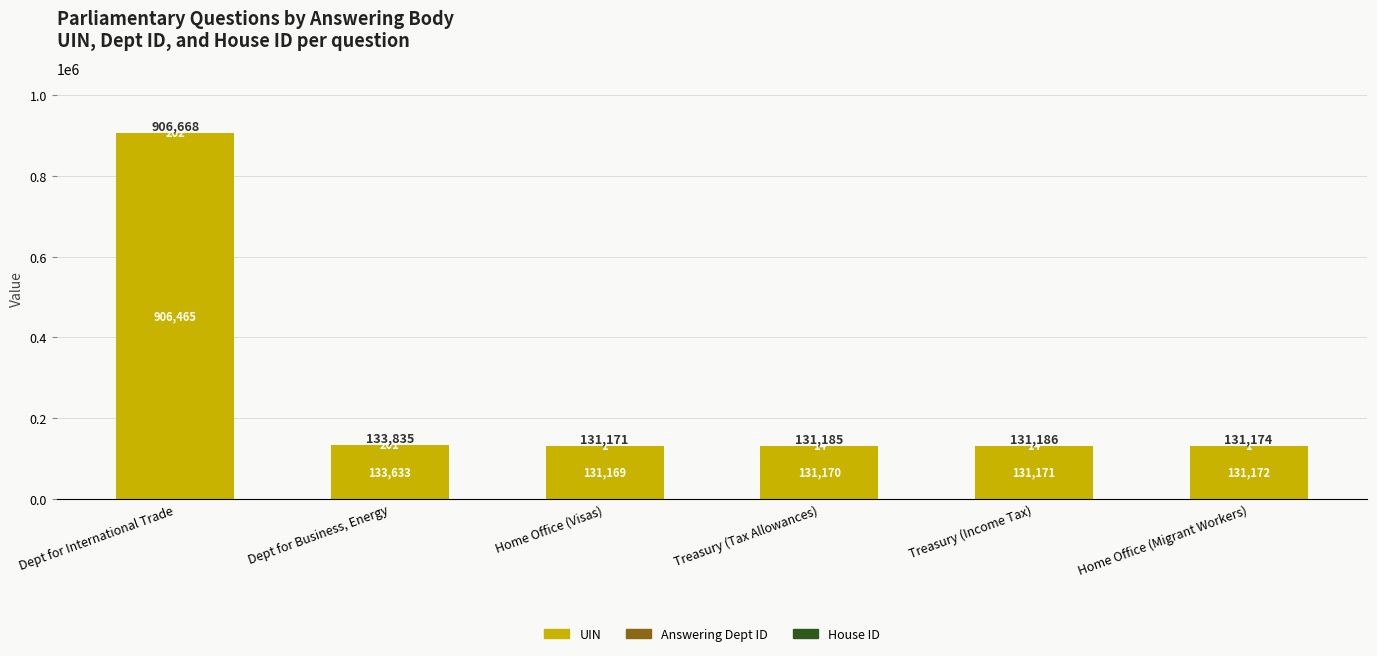

At which category is the sum across all series the highest?

Dept for International Trade